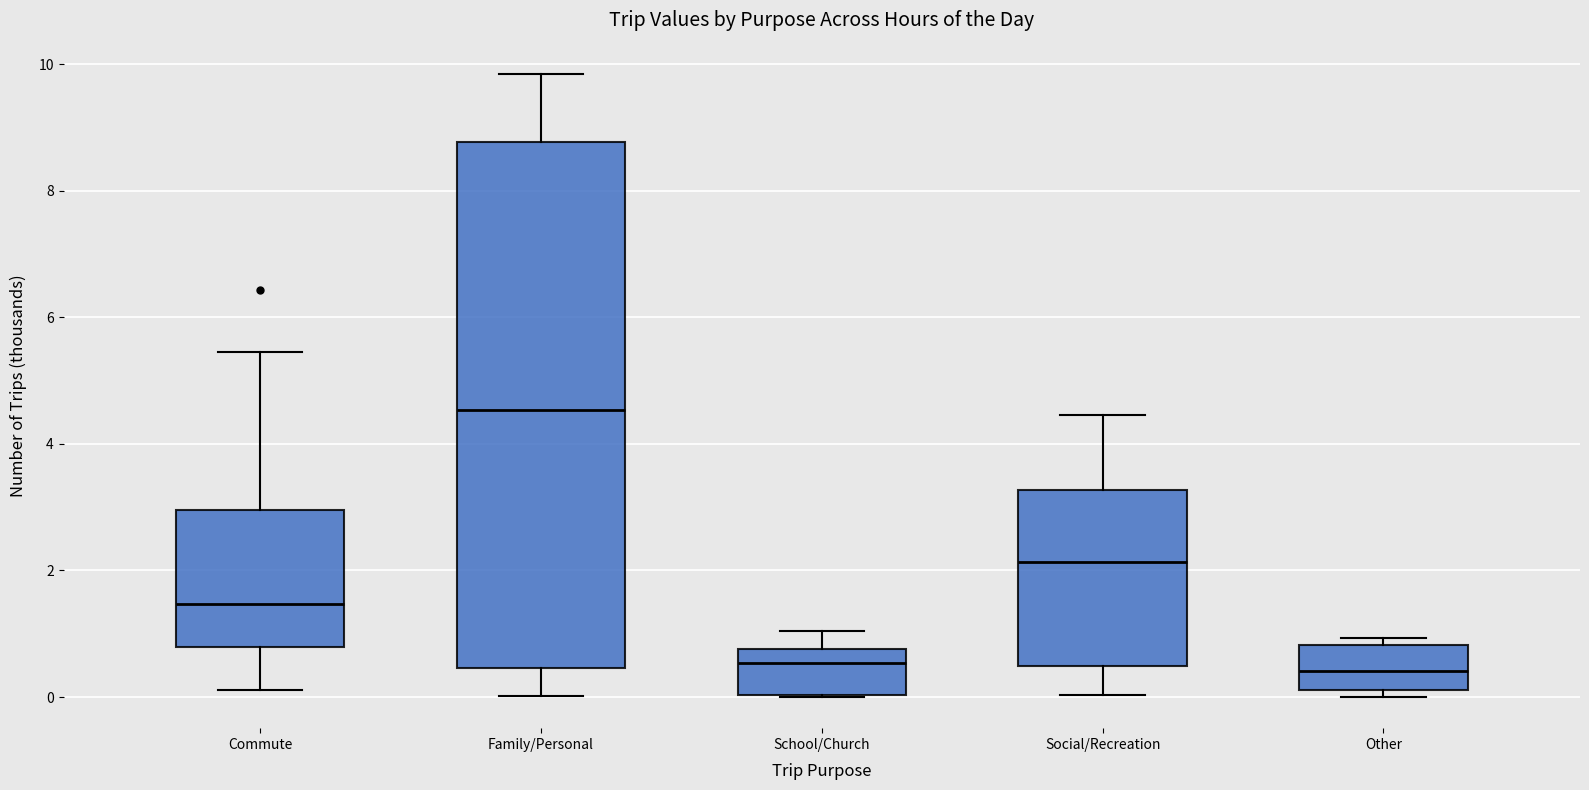

Comparing the boxes themselves (not the whiskers), which one is the tallest?

Family/Personal